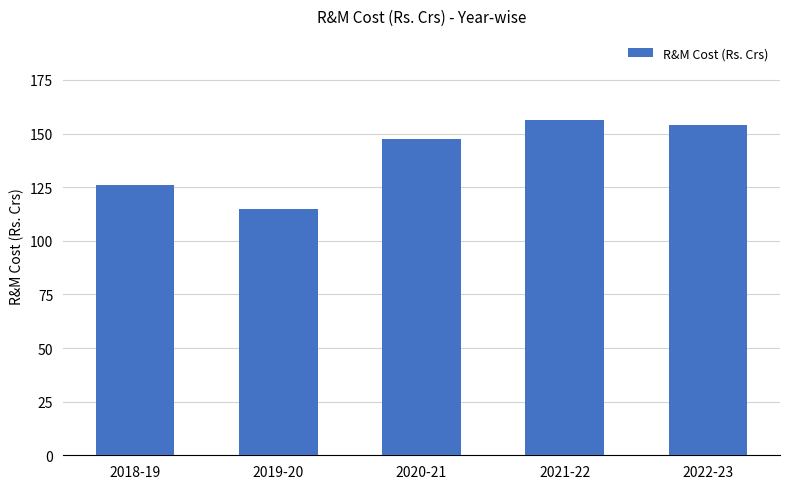

What is the difference between the values at 2021-22 and 2020-21?

9.1